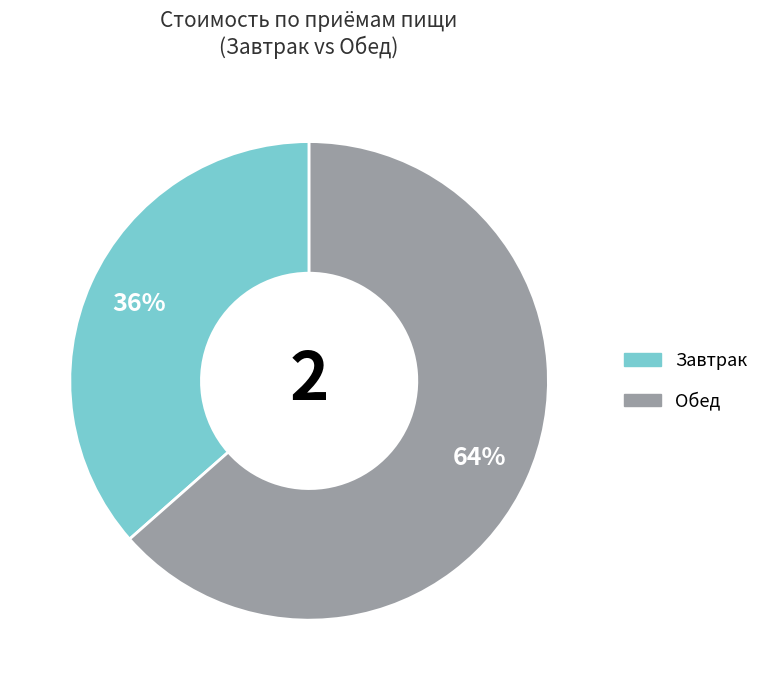

To the nearest percent, what is the average slice percentage?

50%